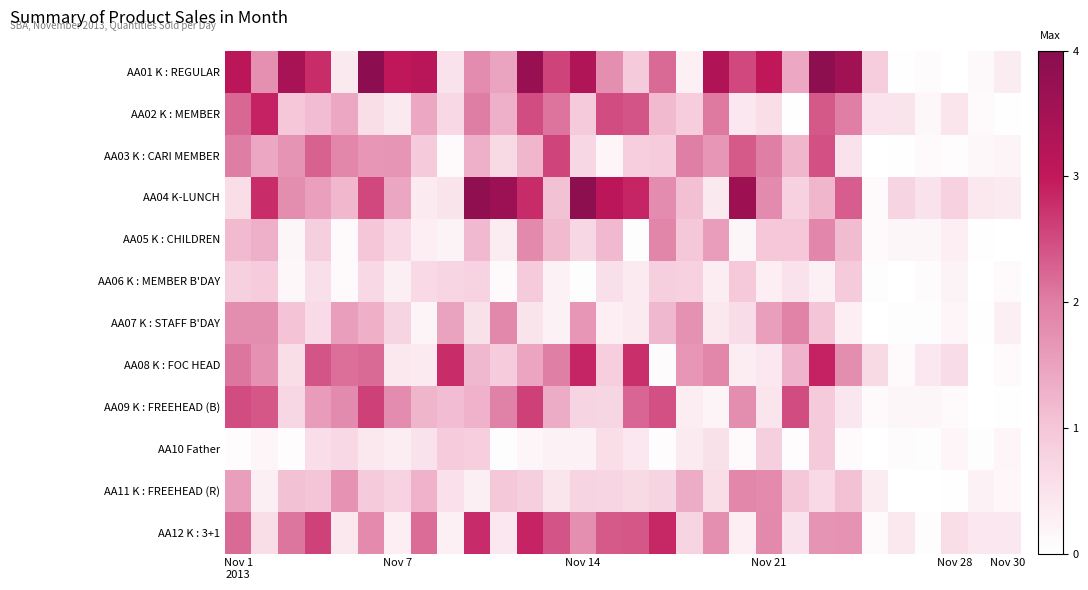

At which category is the sum across all series the highest?

11